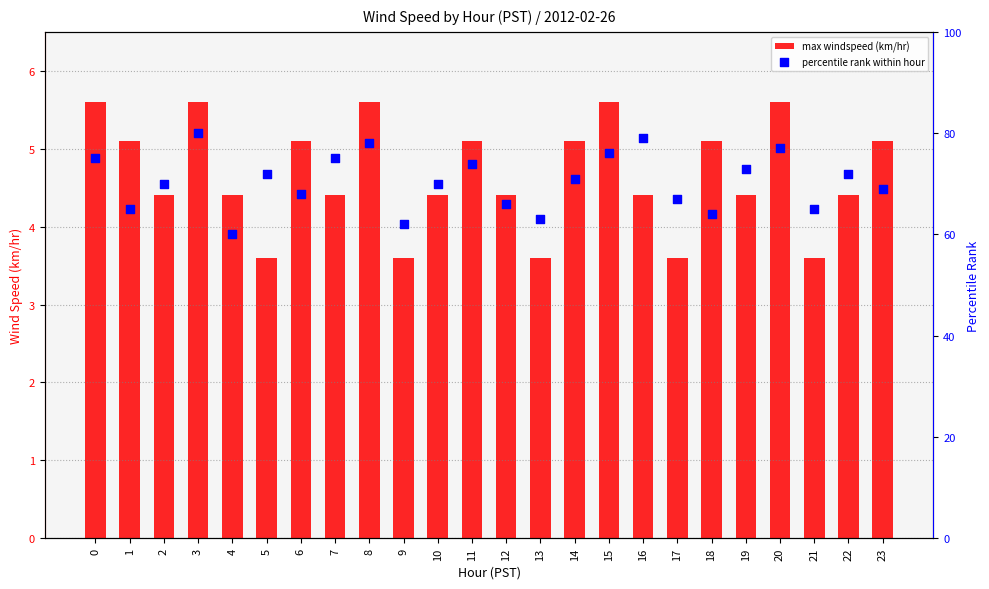

Which series has the largest Y range (max minus min)?

percentile rank within hour